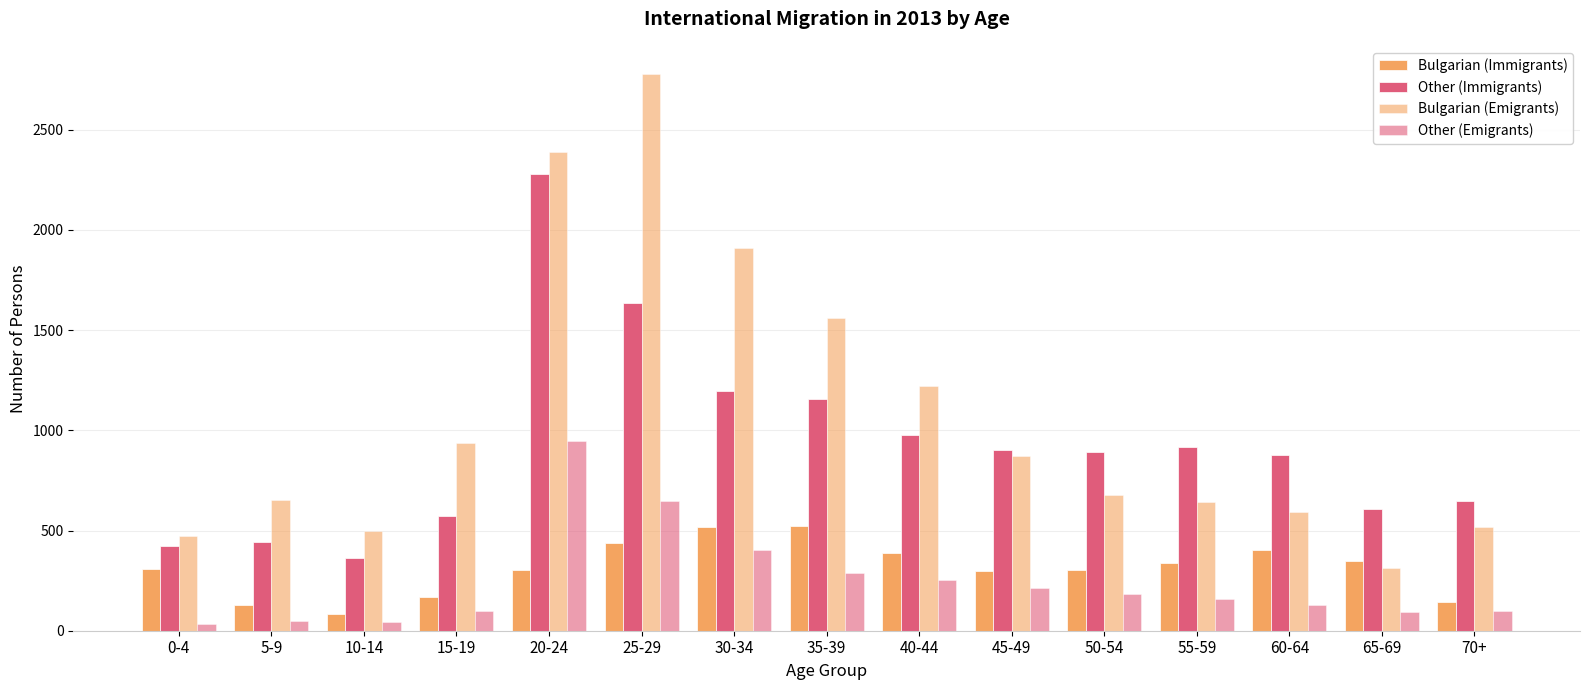

What is the label of the 15th bar from the left?

70+